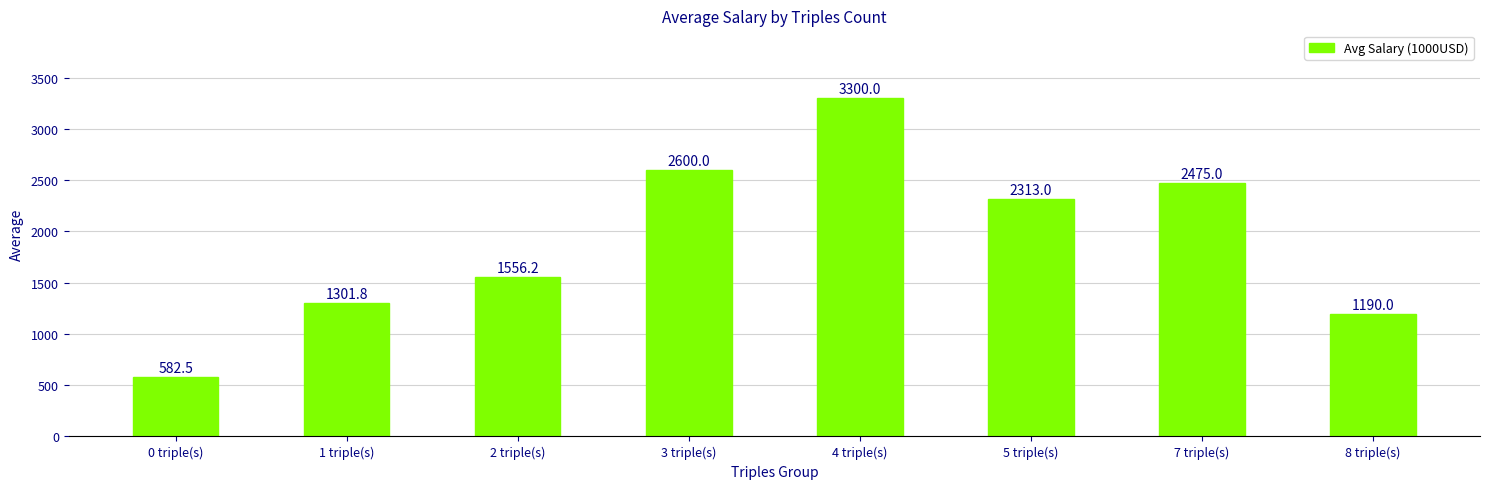

Reading left to right, what are all the values shown in this chart?

0 triple(s)=582.5	1 triple(s)=1301.8	2 triple(s)=1556.2	3 triple(s)=2600.0	4 triple(s)=3300.0	5 triple(s)=2313.0	7 triple(s)=2475.0	8 triple(s)=1190.0